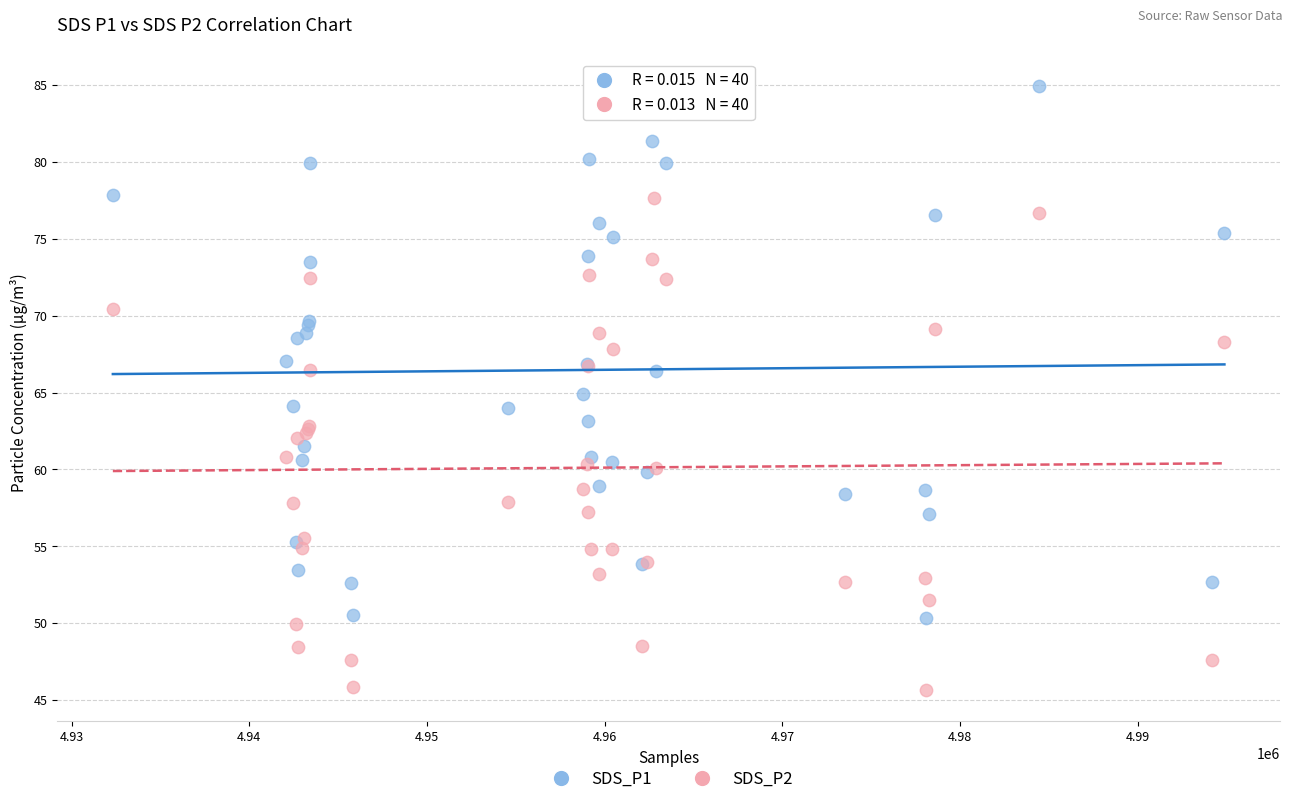

Which series has the largest Y range (max minus min)?

SDS_P1